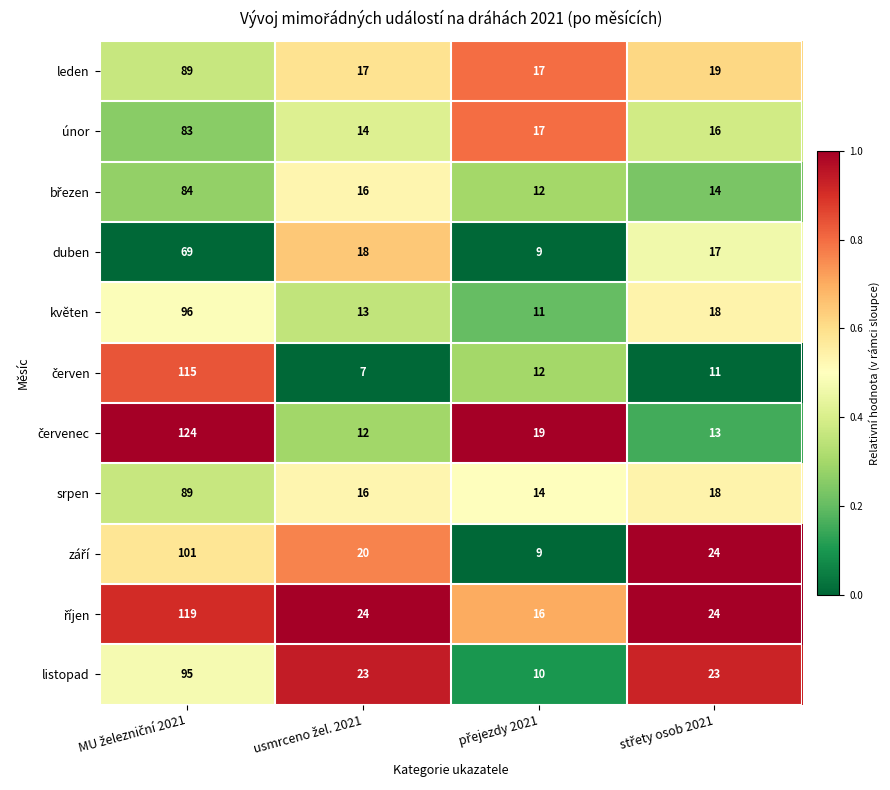

What is the difference between the maximum and minimum values in the listopad series?

85